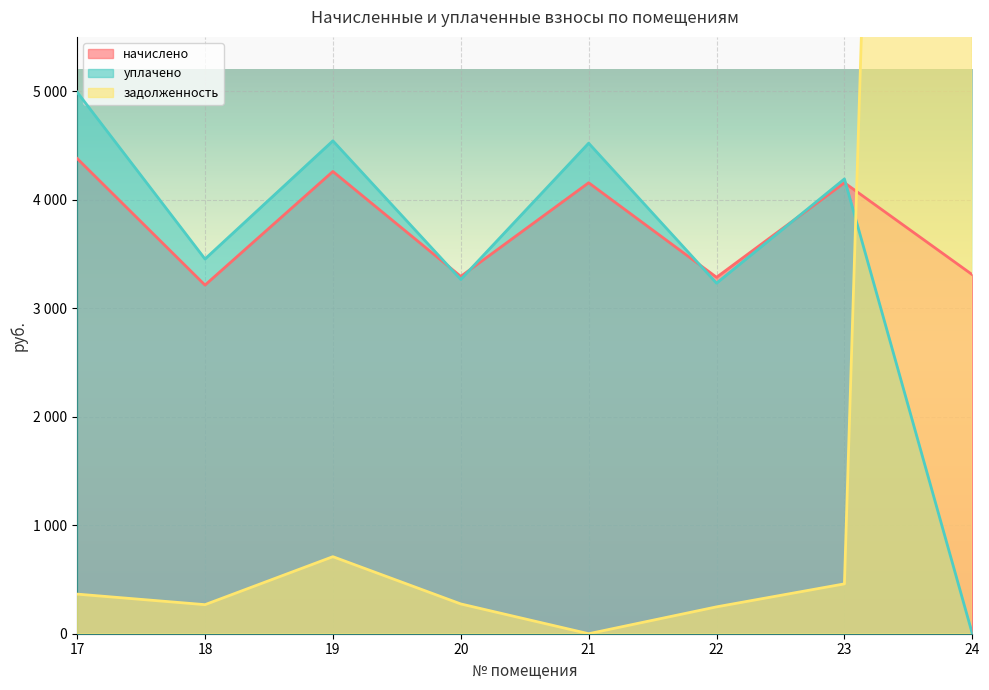

Which series changed the most between 21 and 24?

задолженность